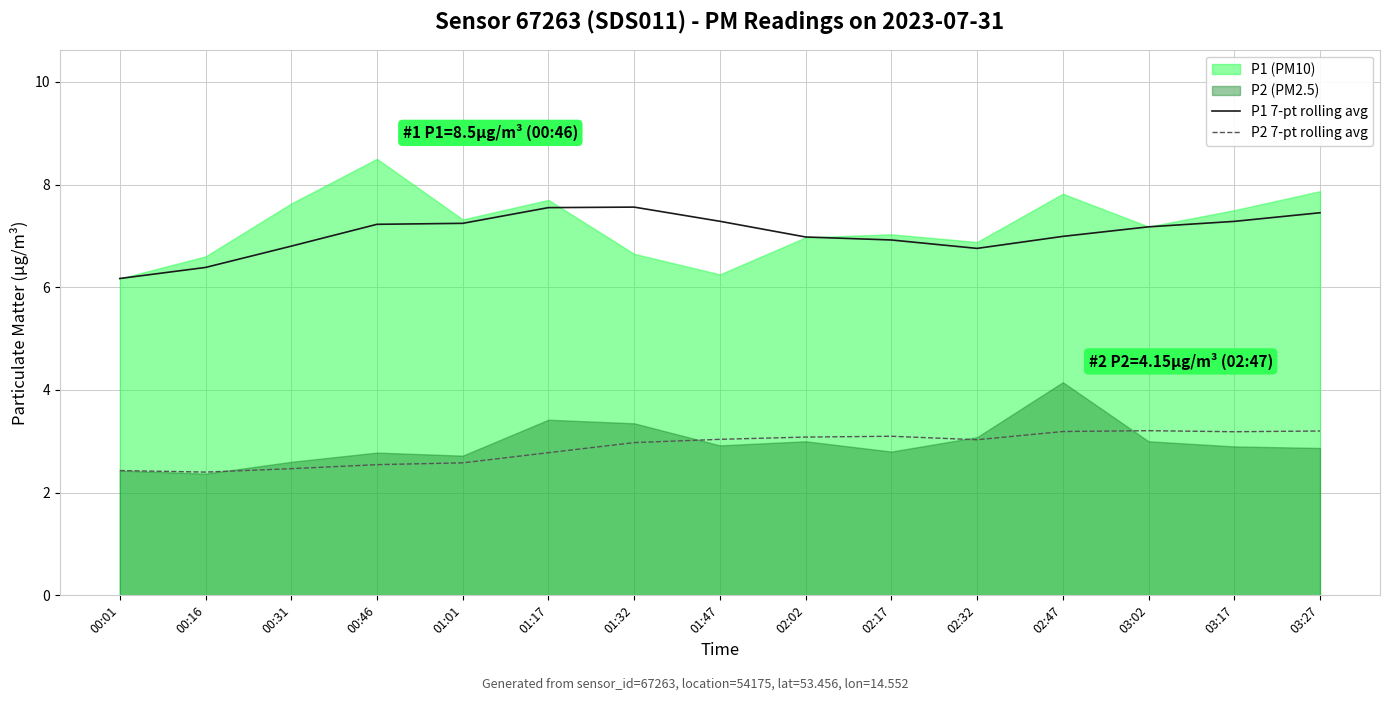

Rank the categories by P1 7-pt rolling avg value from lowest to highest.

00:01, 00:16, 02:32, 00:31, 02:17, 02:02, 02:47, 03:02, 00:46, 01:01, 03:17, 01:47, 03:27, 01:17, 01:32